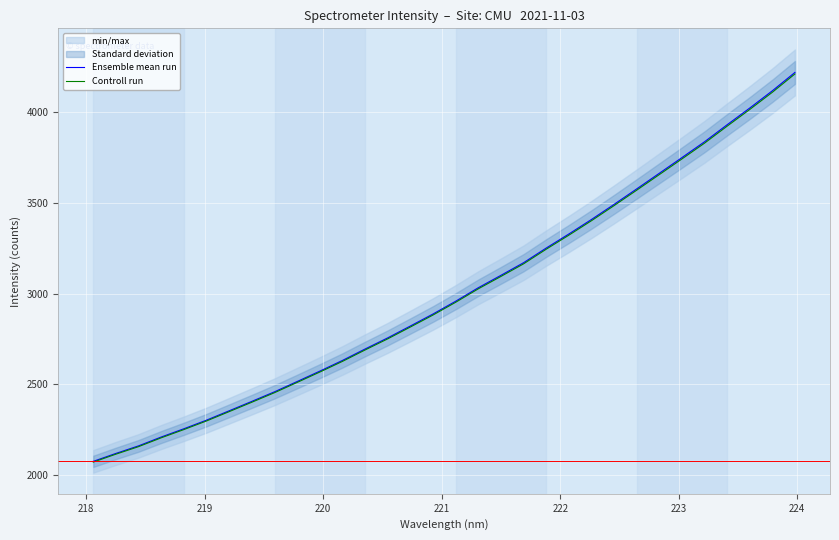

True or false: Controll run and Ensemble mean run cross at least once.

False